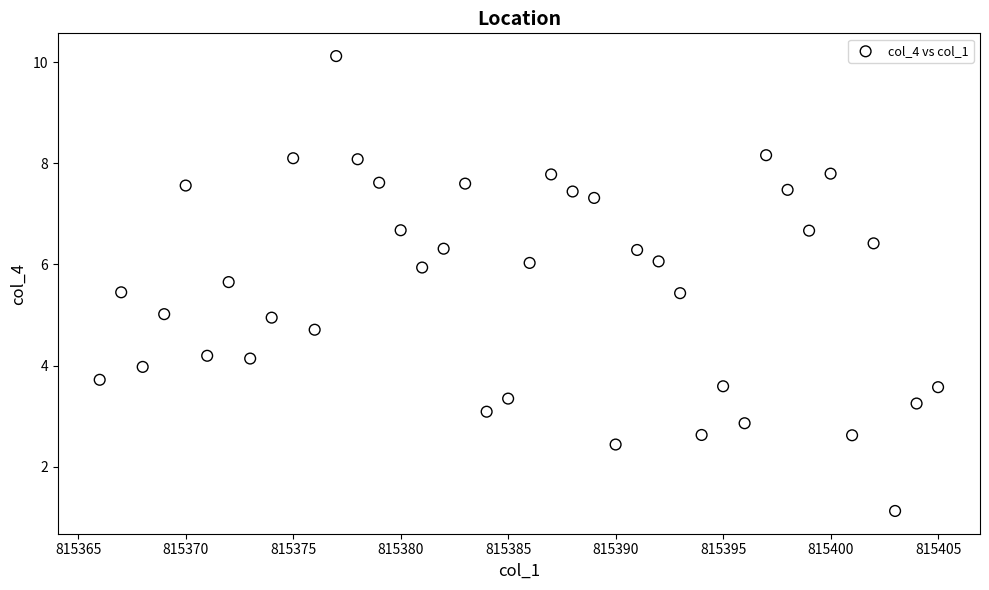

What is the range of X values (max minus min)?

39.0